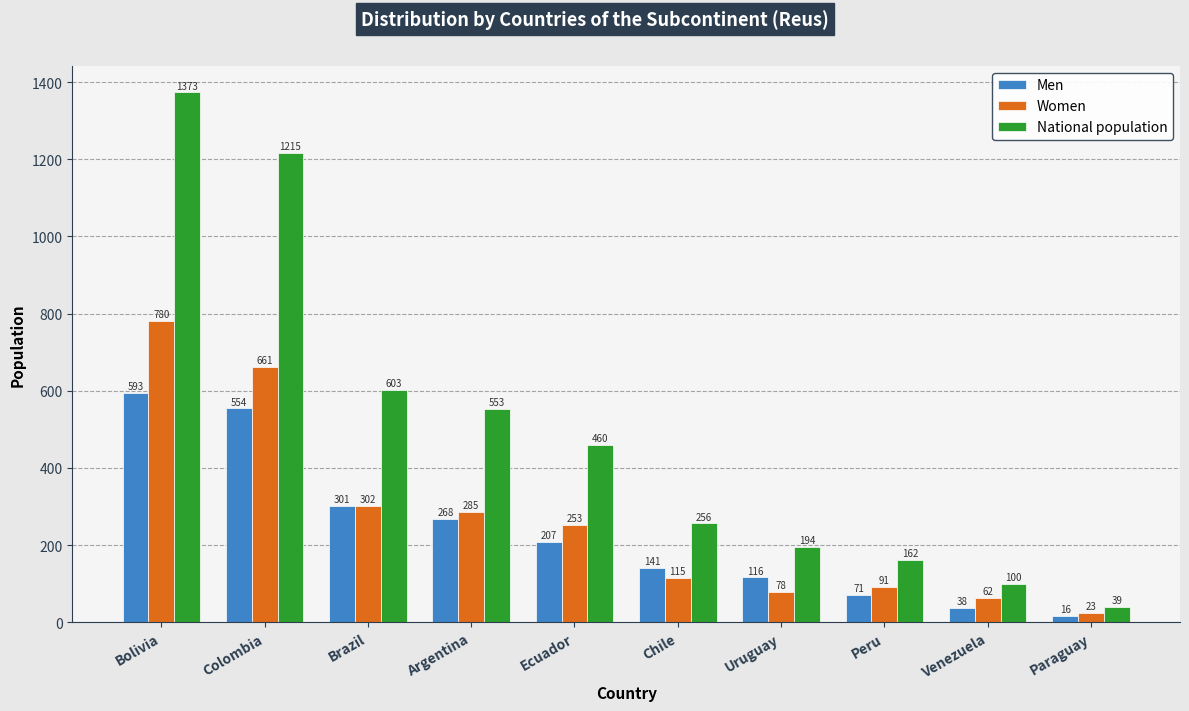

How many bars are there in total?

30